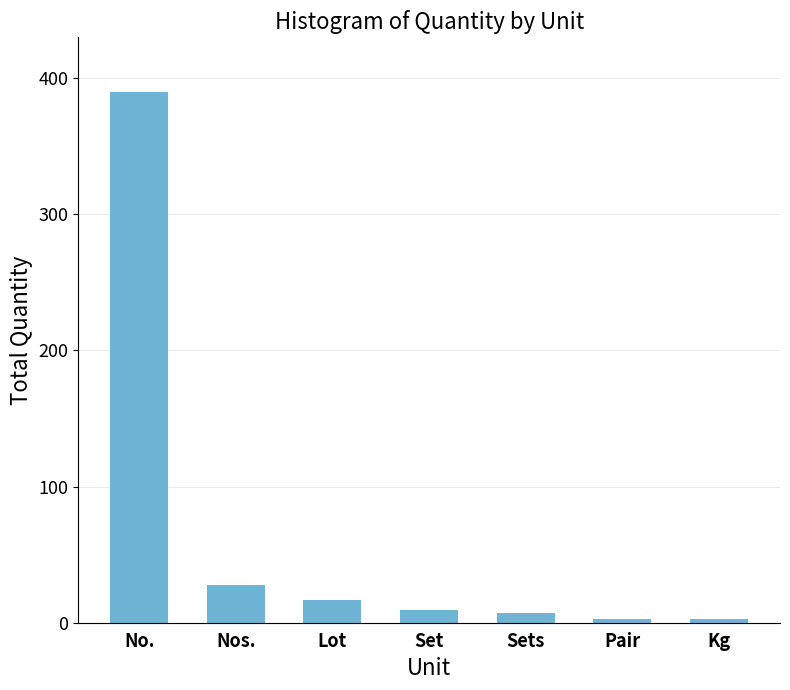

How many distinct data groups are displayed?

1